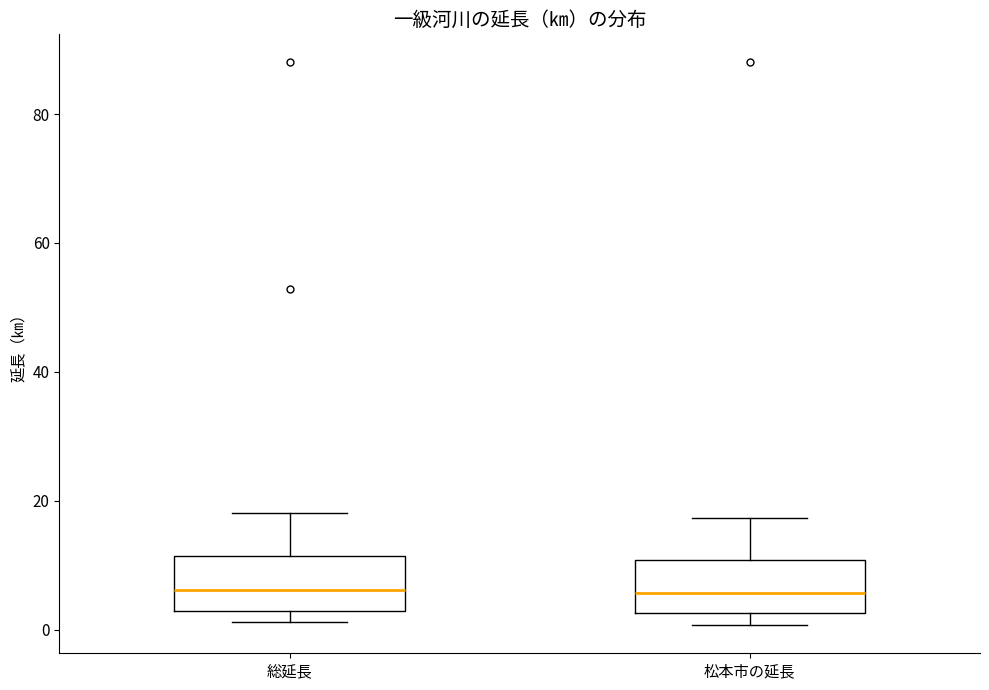

Where does the upper whisker of the box for 松本市の延長 end on the y-axis? The values are not printed on the chart, so give them approximately, as read against the axis.

18